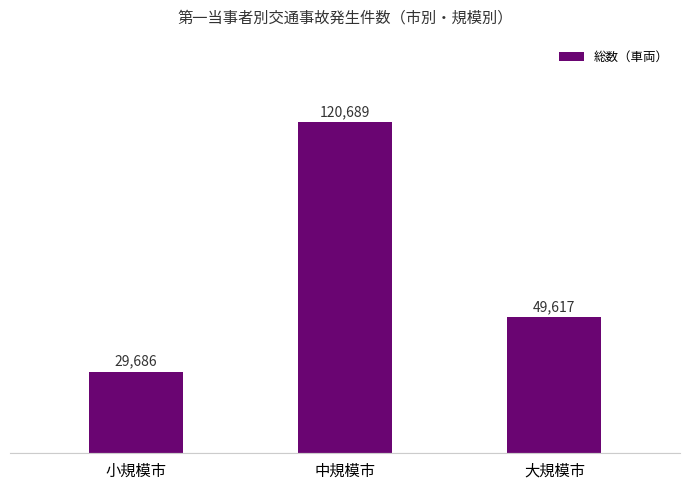

At which label is the value closest to 75187?

大規模市